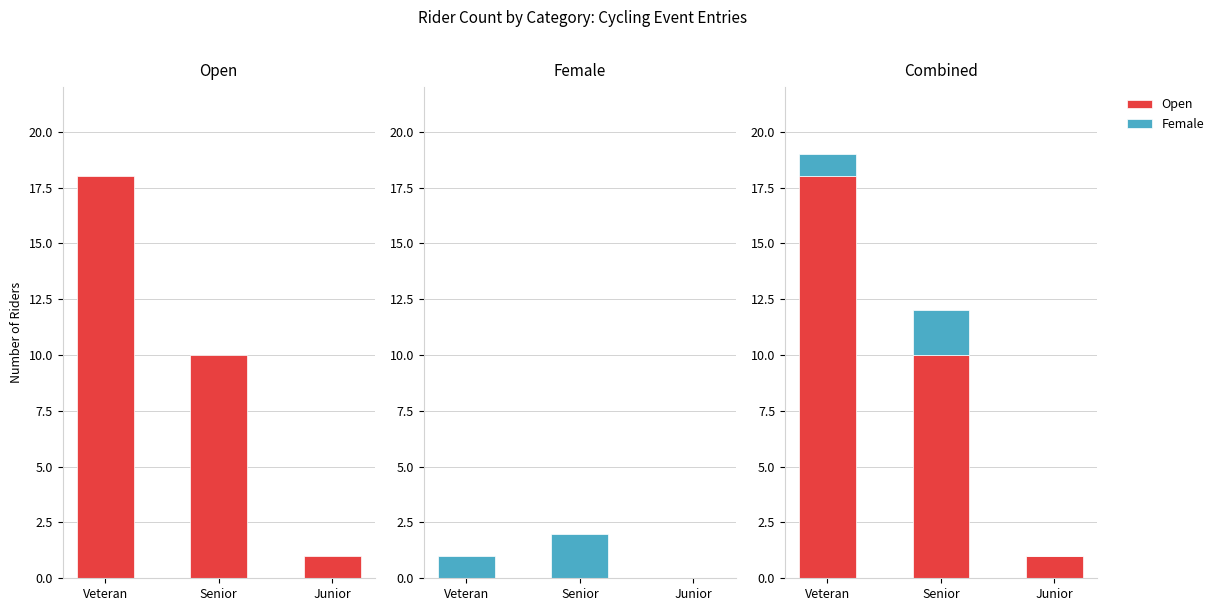

Are the bars horizontal?

No